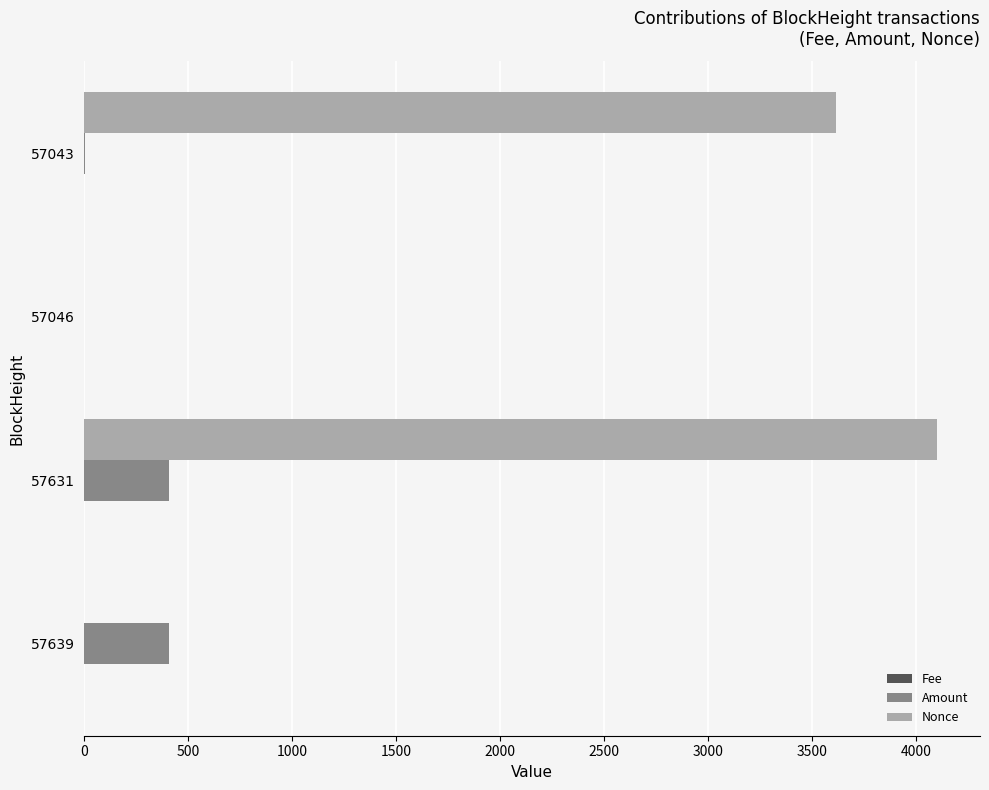

What is the sum of all Amount values?

816.3